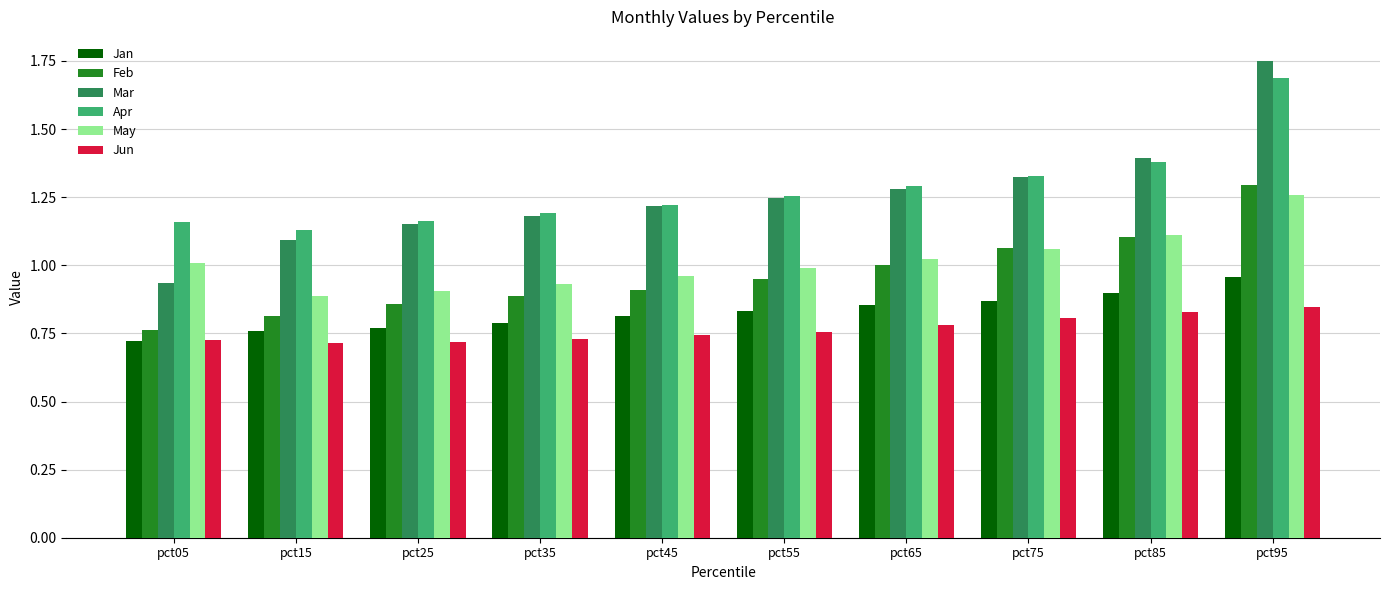

At how many categories does at least one series exceed 1?

10